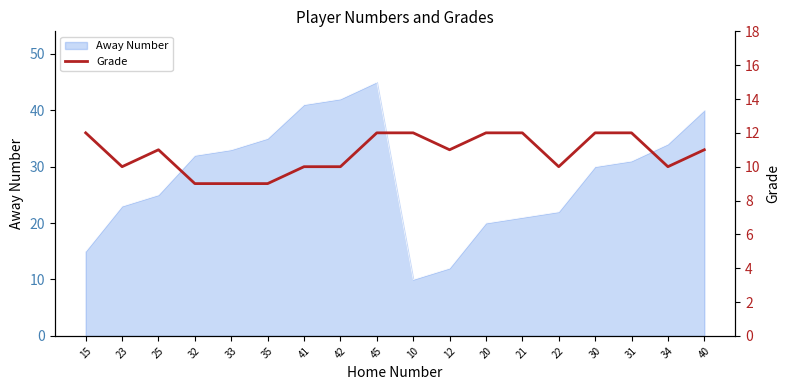

The Away Number series shows 12 at 12. True or false?

True